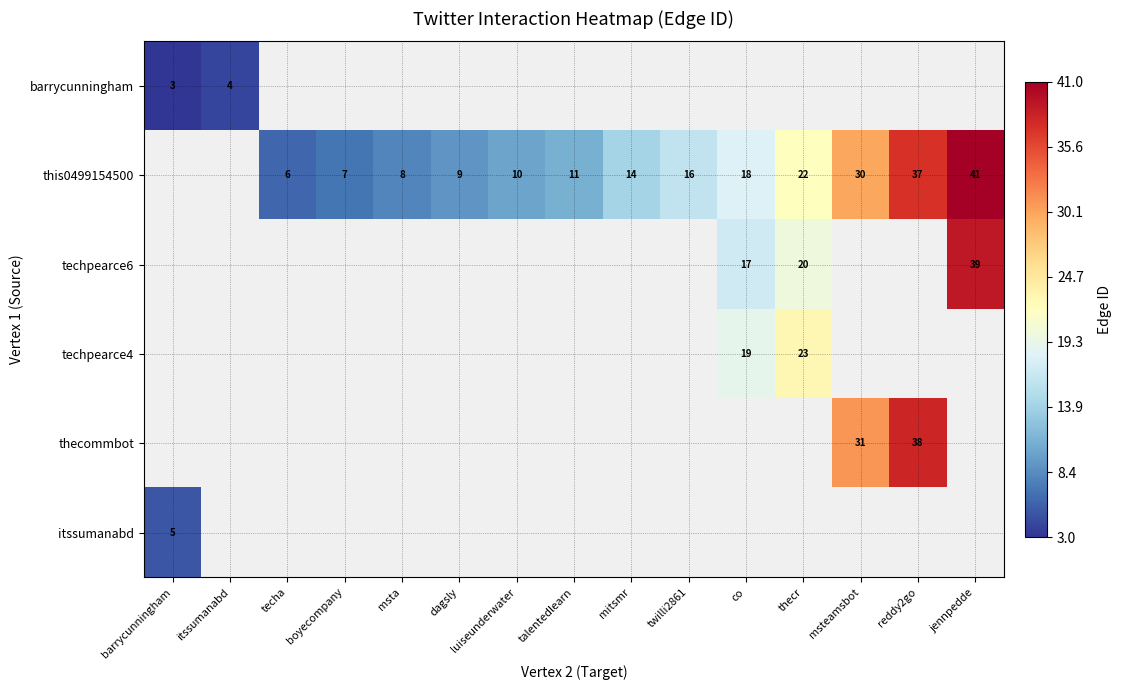

The barrycunningham series shows 3 at barrycunningham. True or false?

True